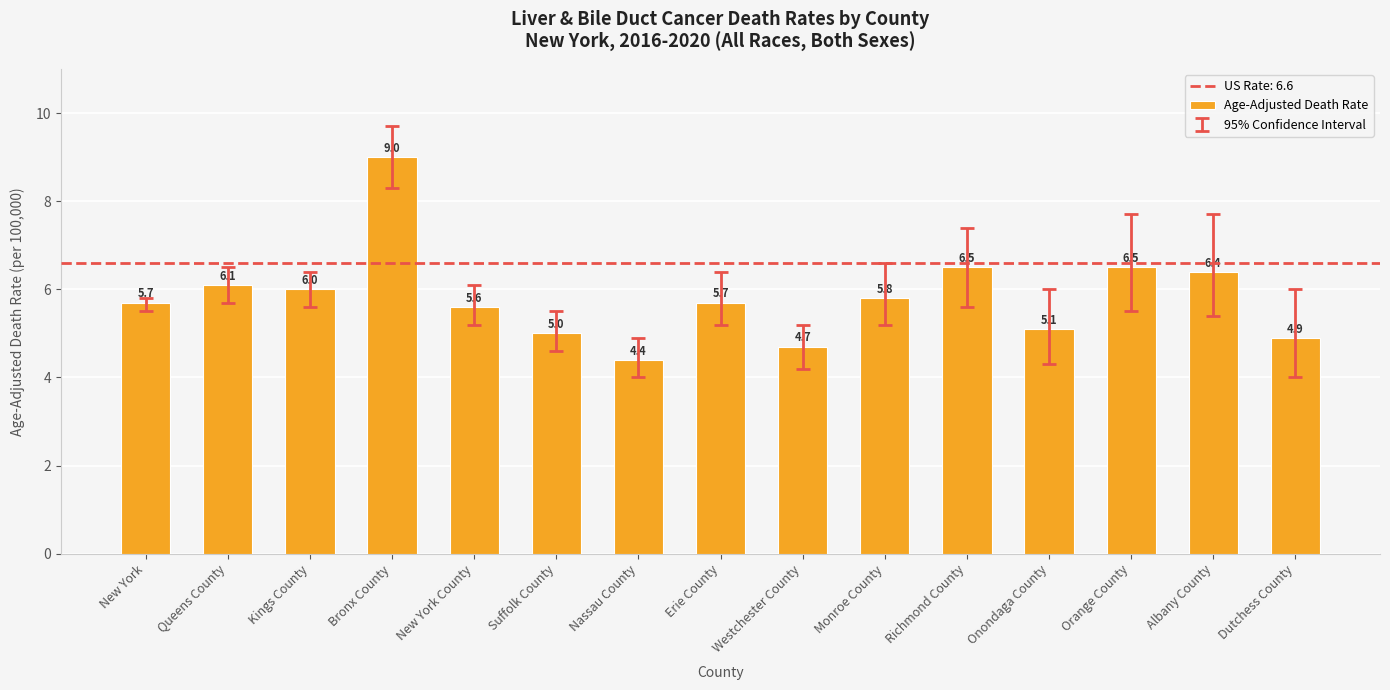

Which has a higher value, Suffolk County or Erie County?

Erie County